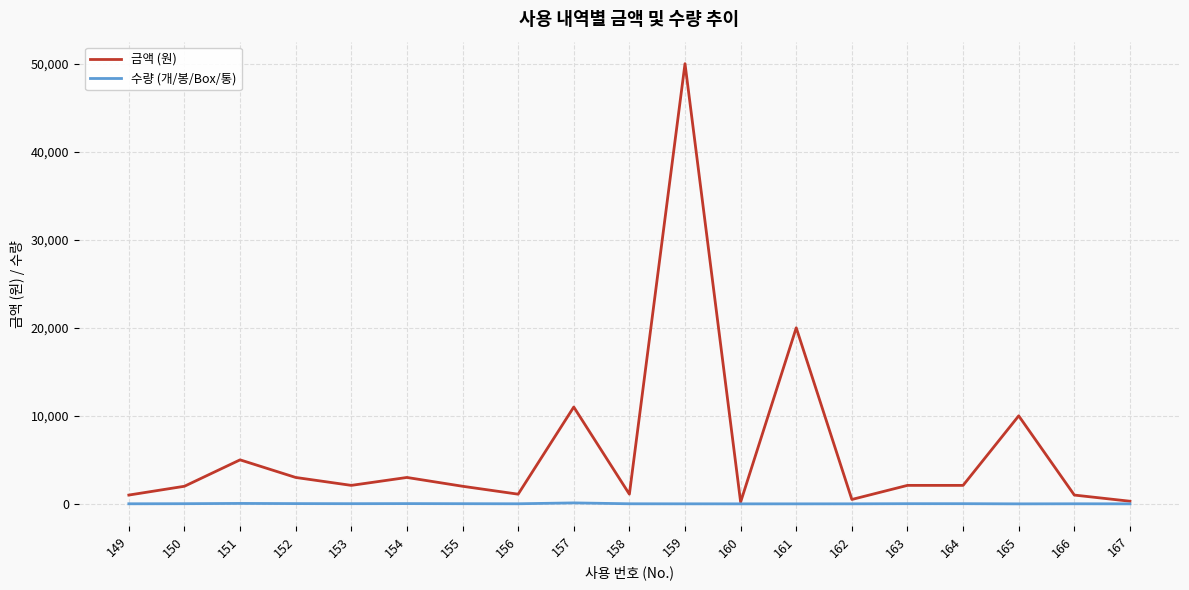

Which series has the widest spread of values?

금액 (원)